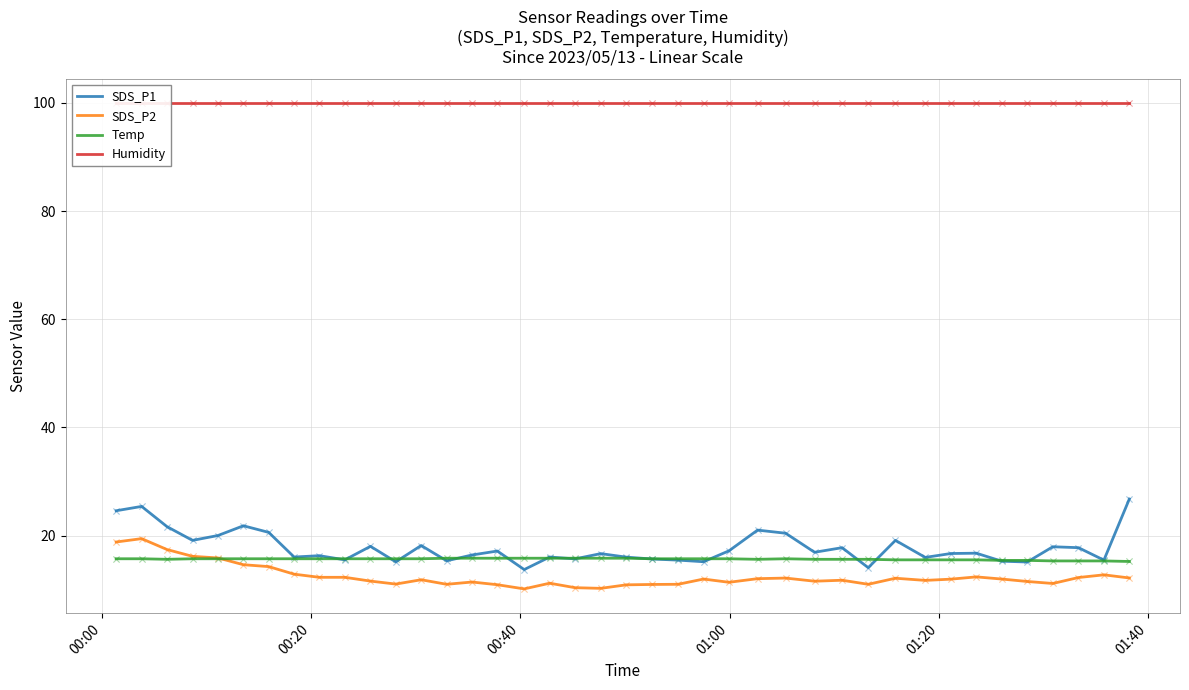

Which series has the largest total across all categories?

Humidity